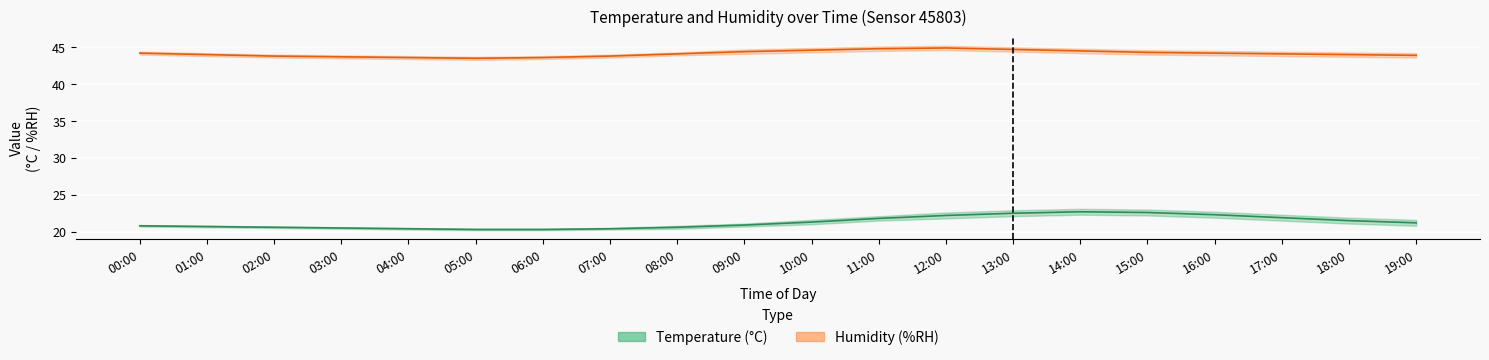

The value of temperature_lower at 10:00 is 8.0. True or false?

False